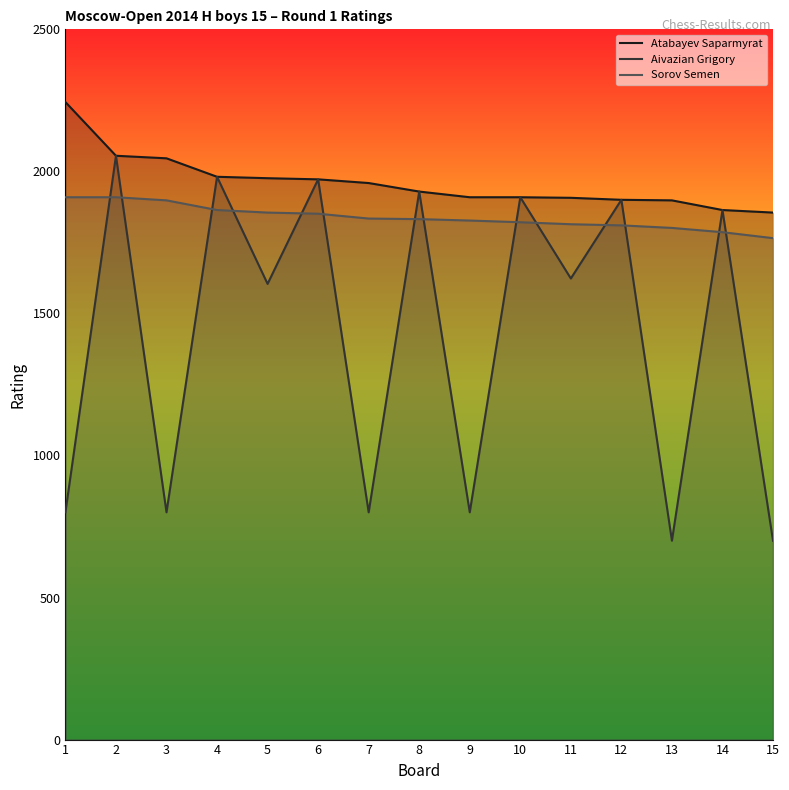

Reading left to right, transcribe all the data shown in this chart.

Atabayev Saparmyrat: 2244	2055	2046	1981	1976	1972	1959	1929	1909	1909	1907	1900	1898	1864	1855
Aivazian Grigory: 800	2055	800	1981	1604	1972	800	1929	800	1909	1623	1900	700	1864	700
Sorov Semen: 1909	1909	1898	1864	1855	1851	1834	1832	1827	1821	1814	1810	1801	1786	1765